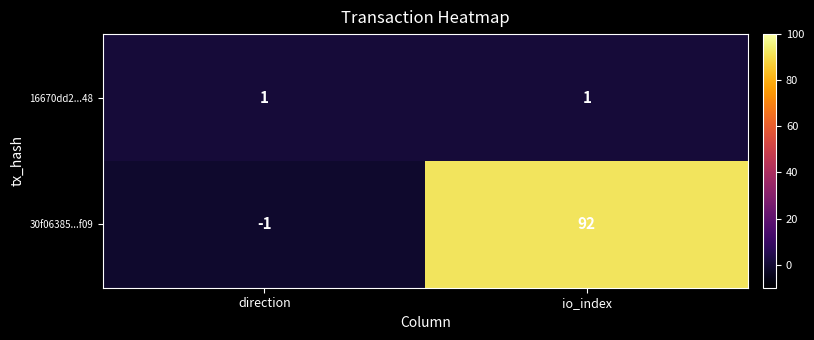

What is the total value across all series at io_index?

93